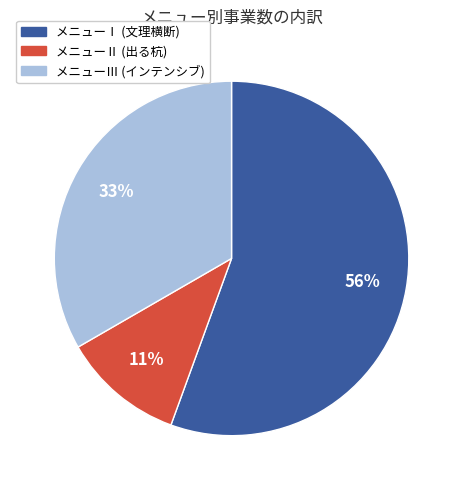

To the nearest percent, what is the average slice percentage?

33%